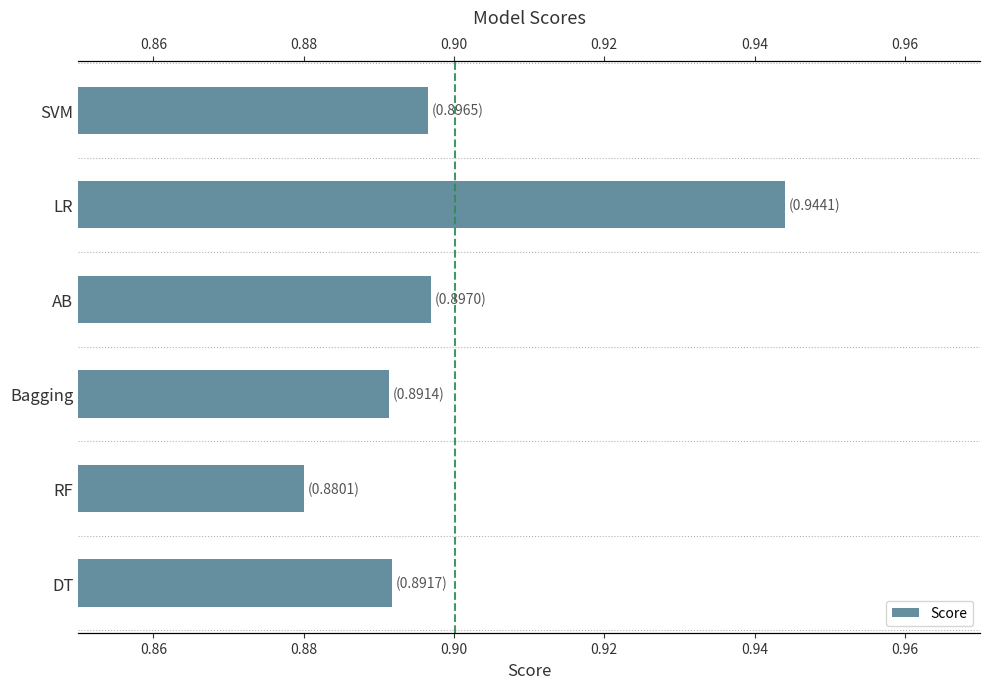

What is the sum of all values?

5.4